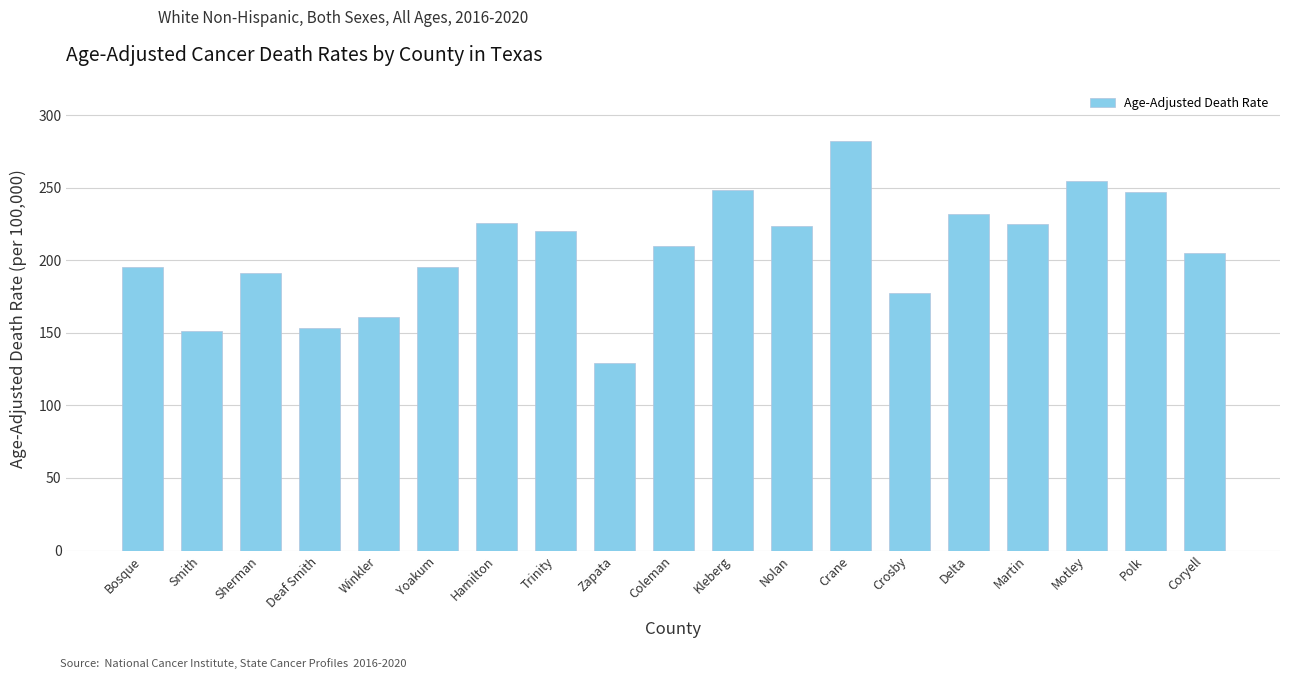

Is it true that the value at Nolan is 71.2?

False